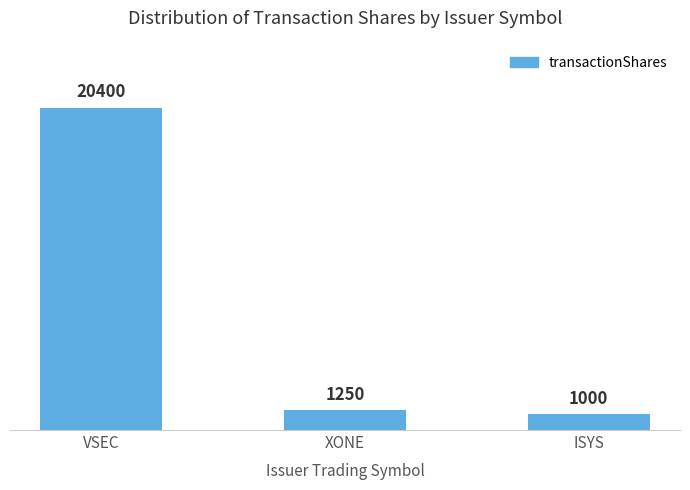

What is the label of the 1st bar from the left?

VSEC